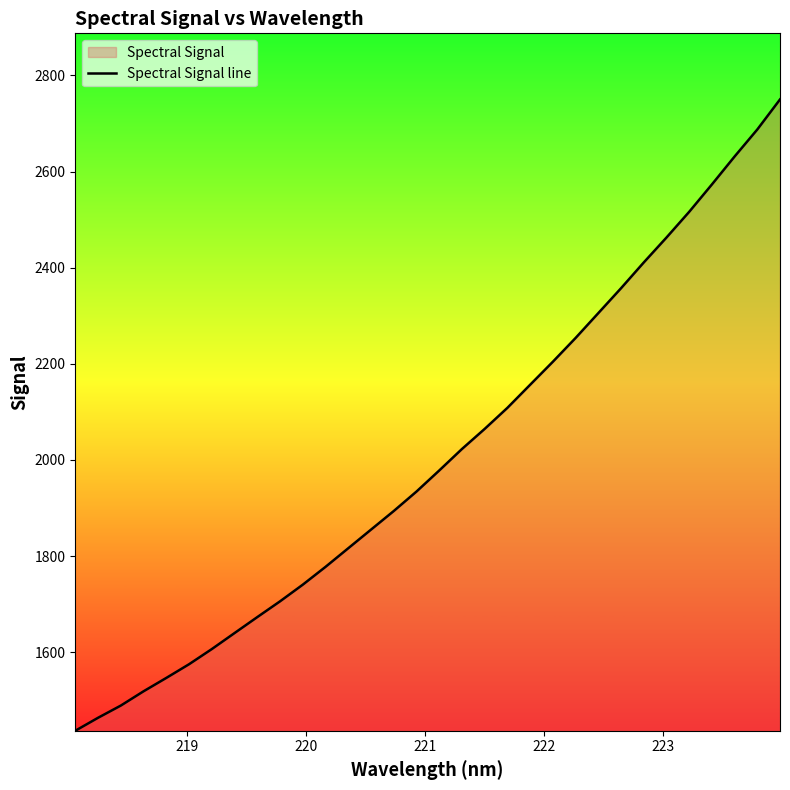

How many categories are shown in the chart?

32